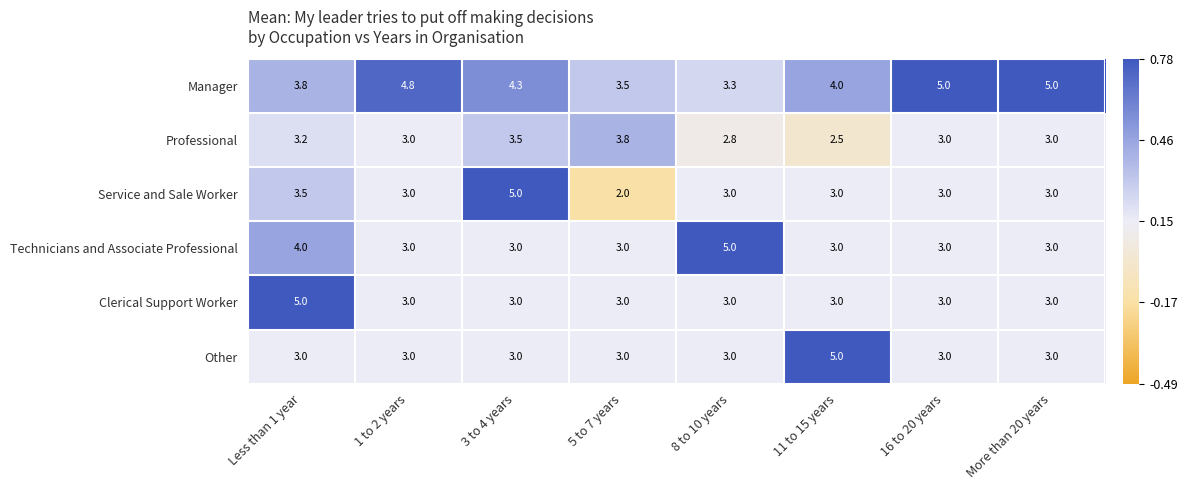

The value of Technicians and Associate Professional at 1 to 2 years is 3.0. True or false?

True